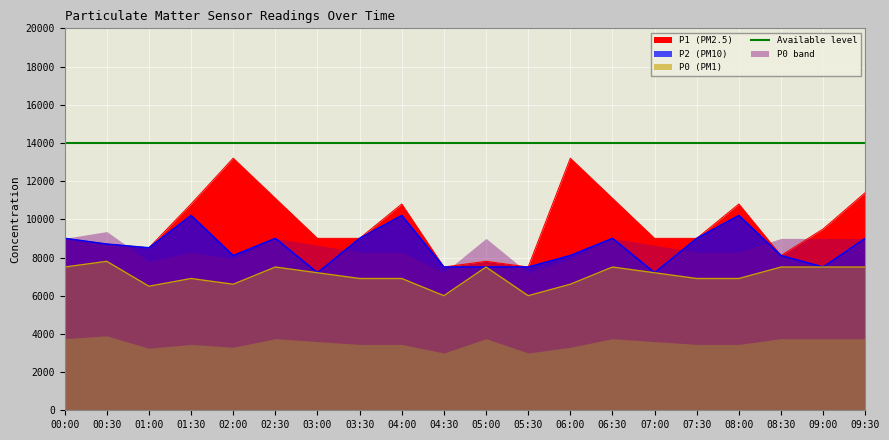

True or false: P0 has more than 0 interior local peaks.

True